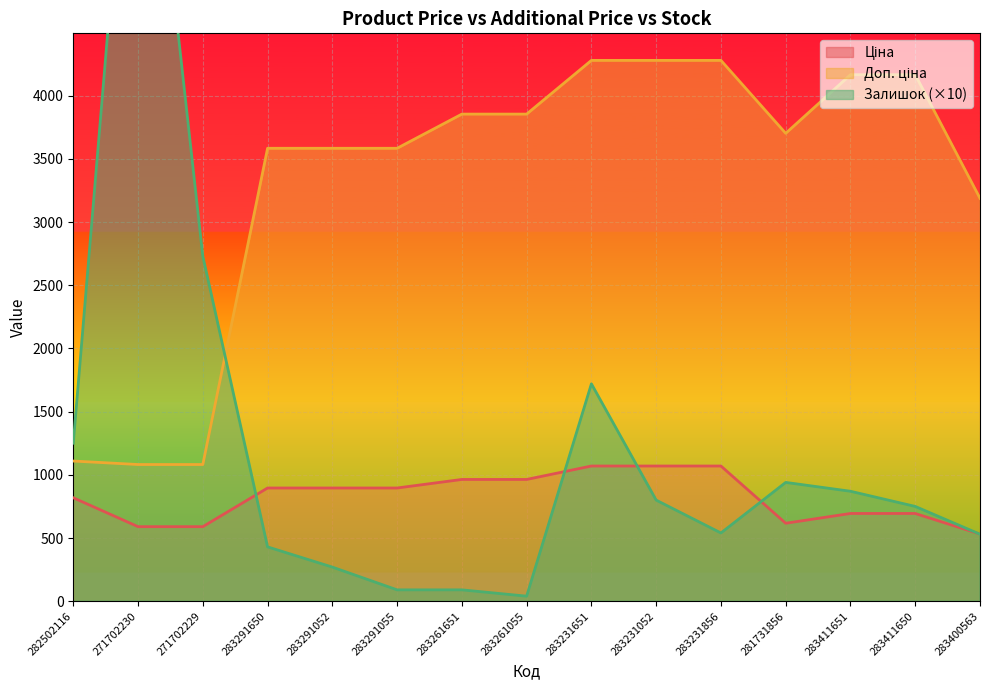

True or false: Залишок has a value of 940.0 at 281731856.

True